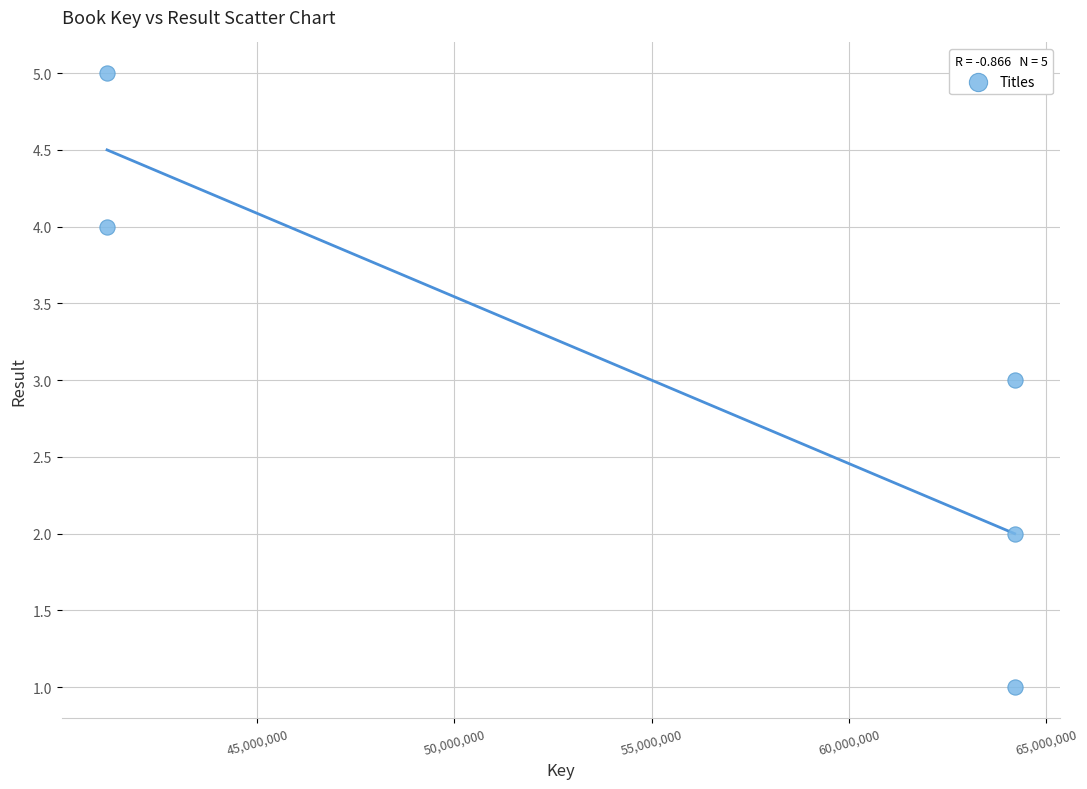

What is the range of Y values (max minus min)?

4